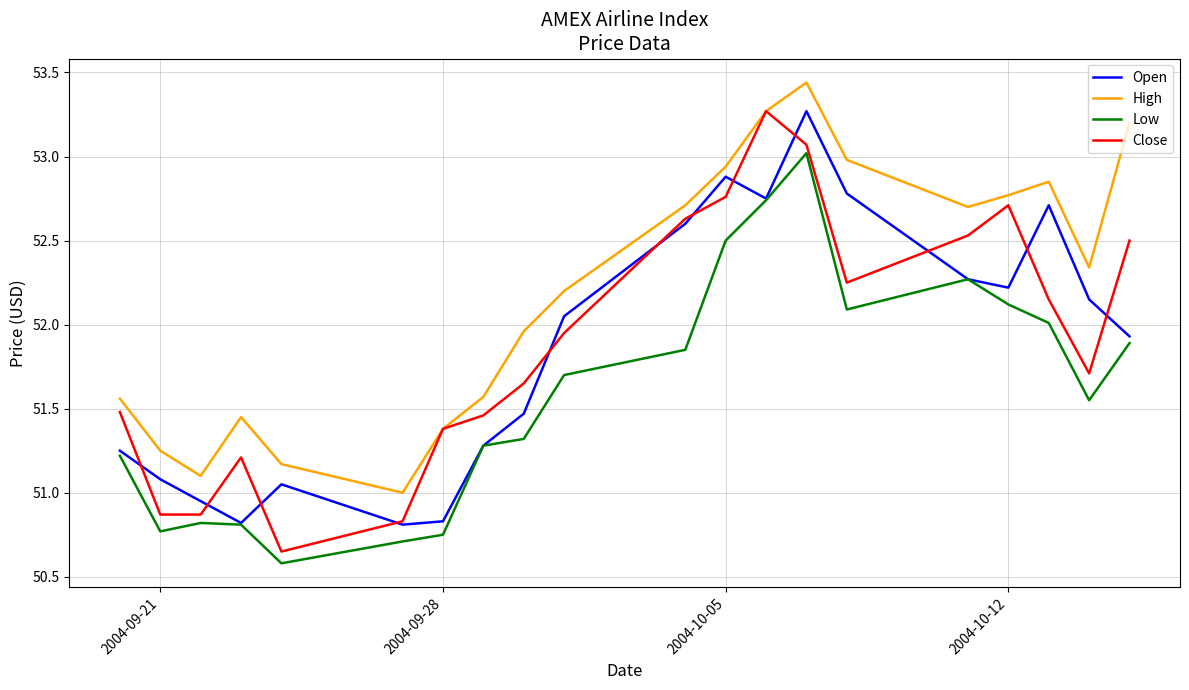

Which series has the largest range (max minus min)?

Close